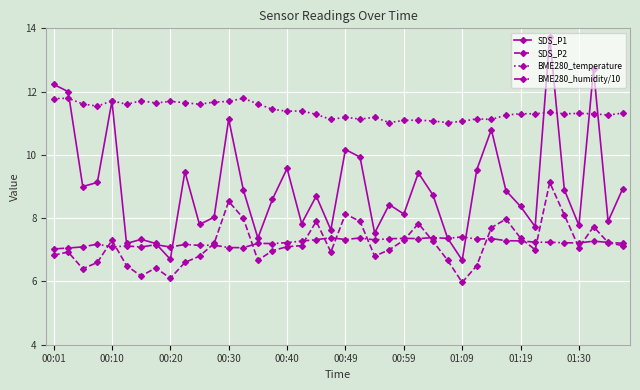

What is the value of the SDS_P1 point at the 19th from the left?

8.7